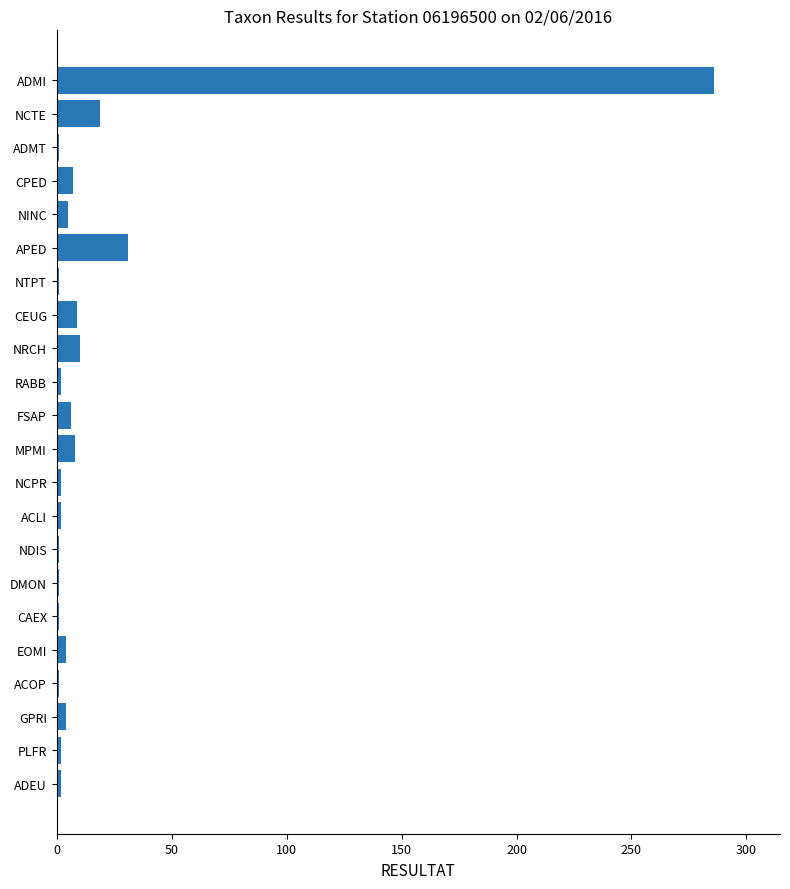

True or false: the data shows 8 at MPMI.

True